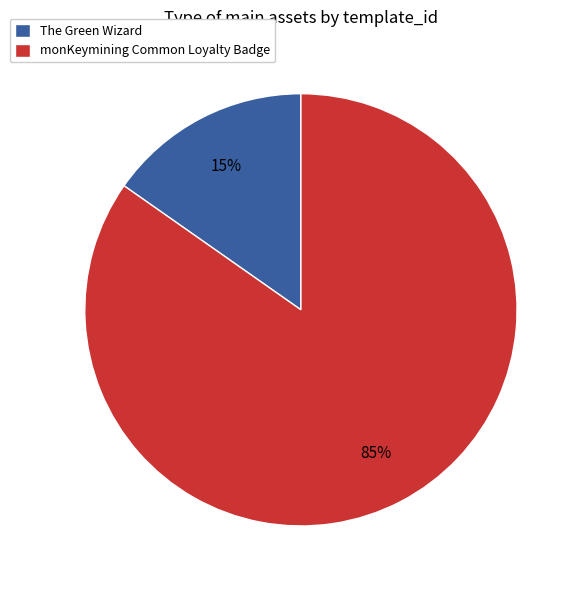

To the nearest percent, what percentage of the pie is The Green Wizard?

15%